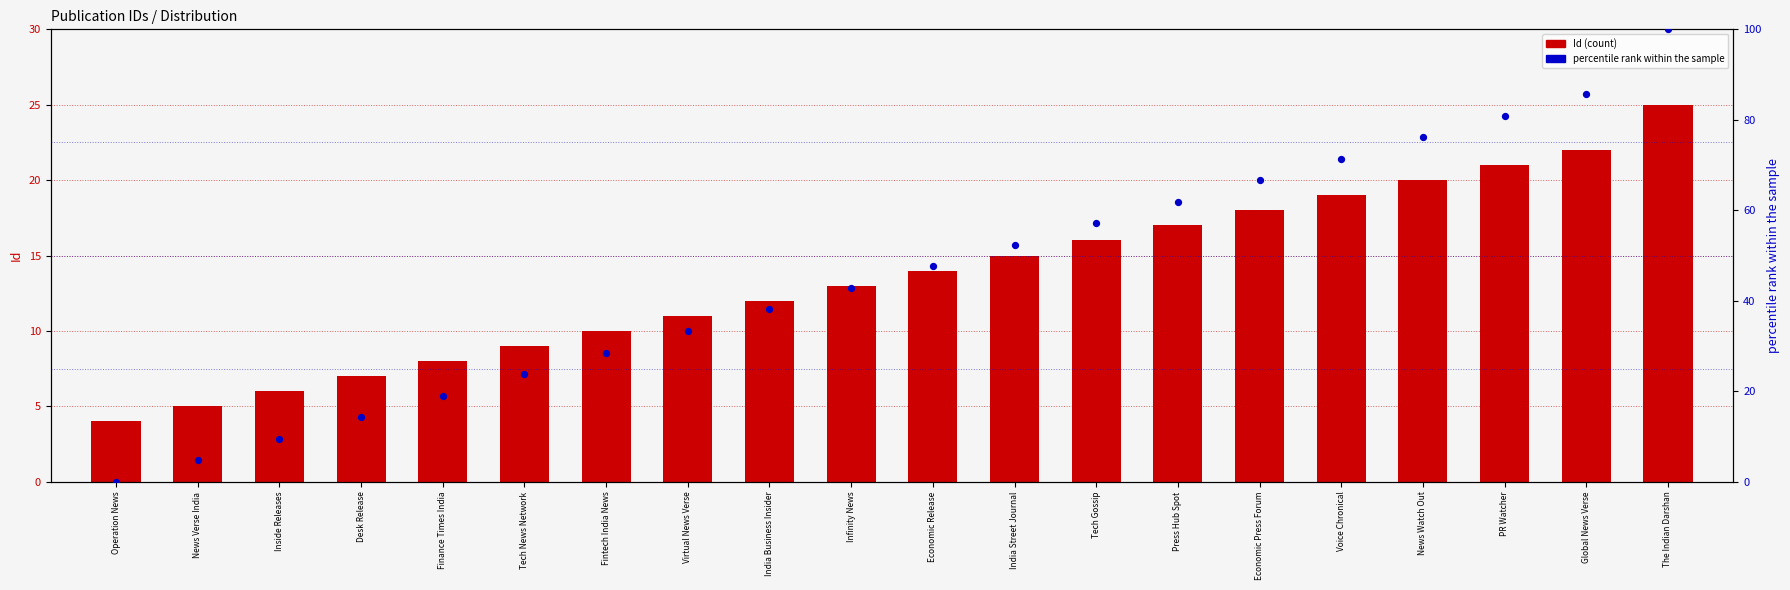

At which category is the sum across all series the highest?

The Indian Darshan